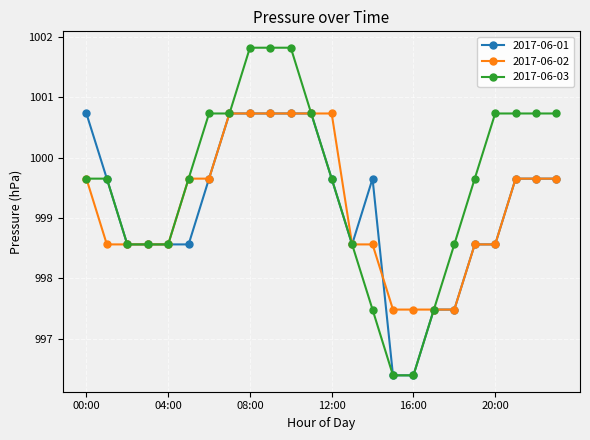

What is the maximum value shown in the chart?

1001.8